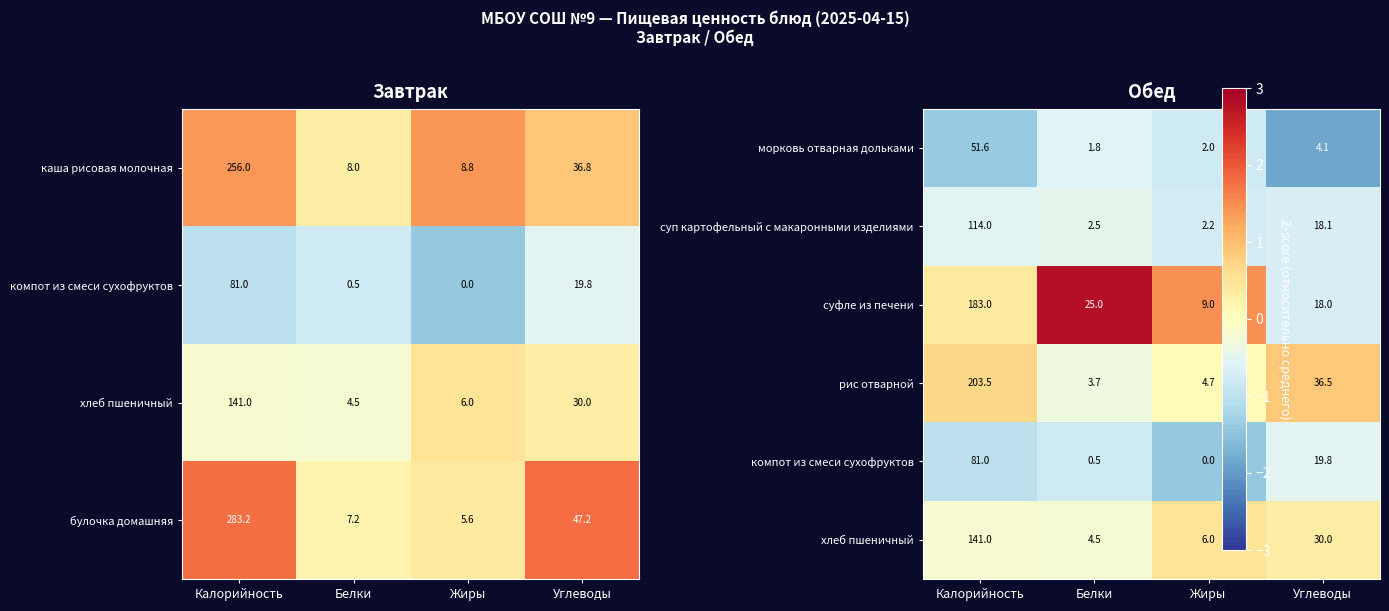

What is the highest value of the каша рисовая молочная series?

256.0